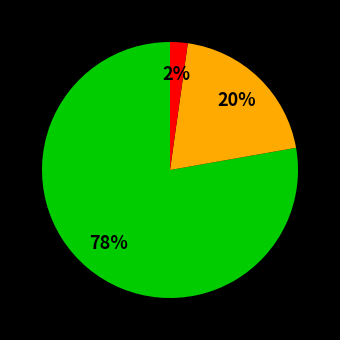

Count the number of slices in the pie.

3